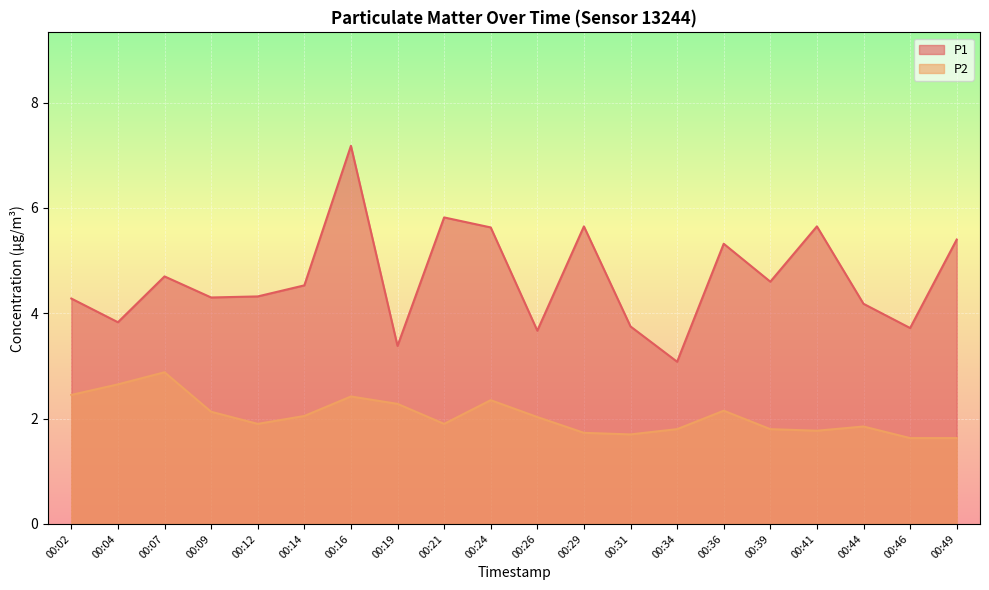

True or false: P2 has more than 1 points higher than both neighbors.

True